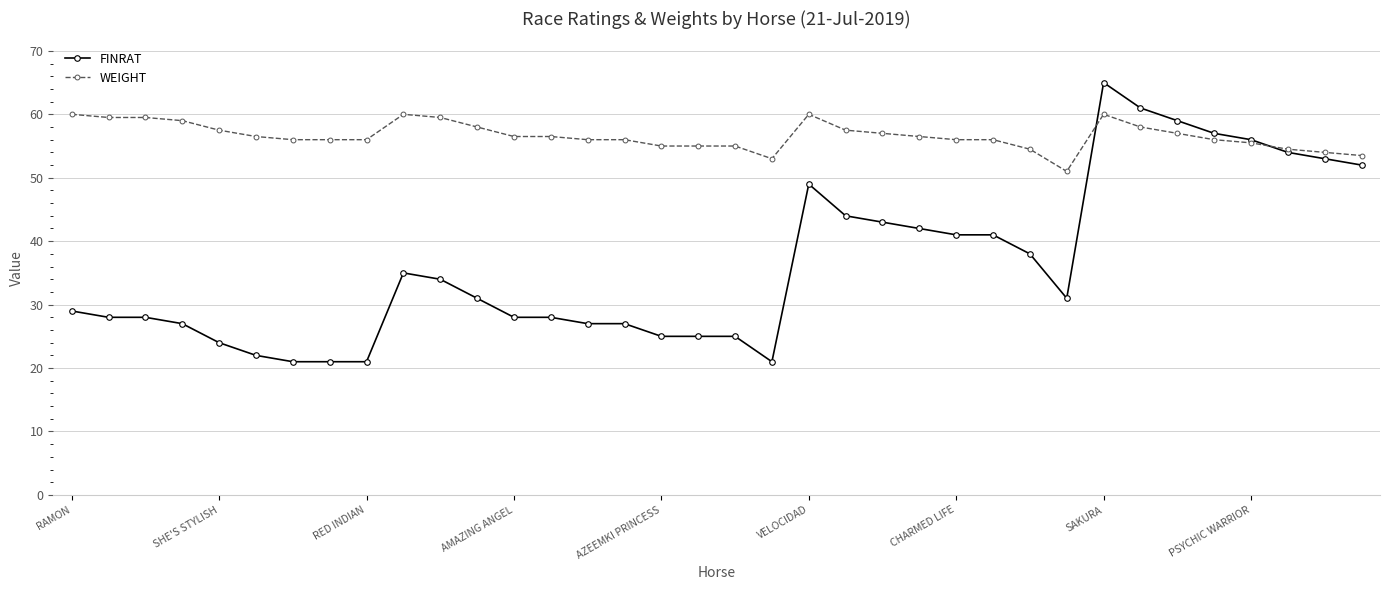

True or false: FINRAT has more than 0 points higher than both neighbors.

True